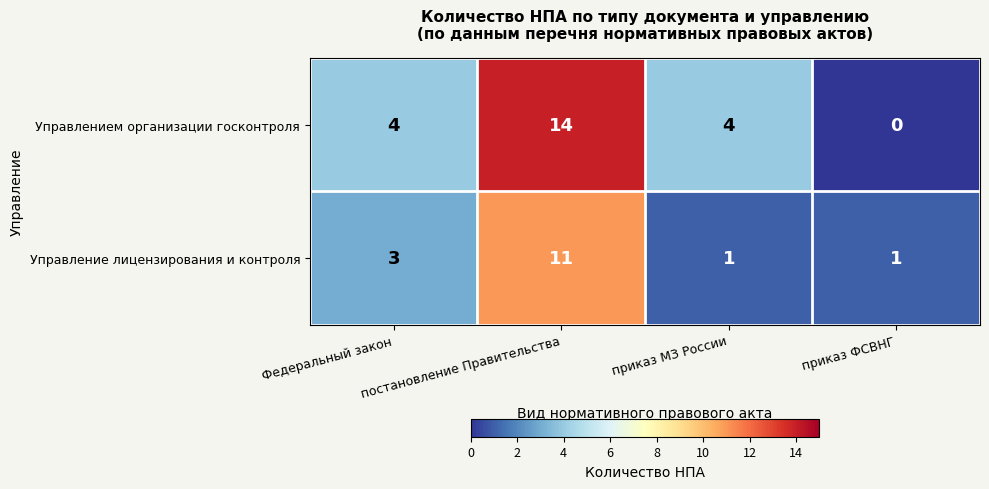

List the series in order of their overall mean, highest first.

Управлением организации госконтроля, Управление лицензирования и контроля